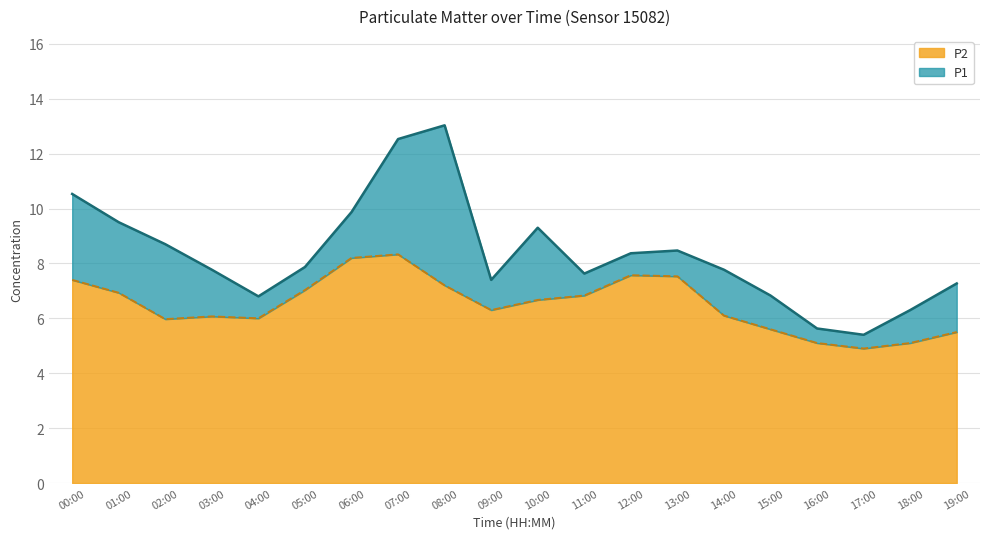

What are all the series names shown in the legend?

P2, P1